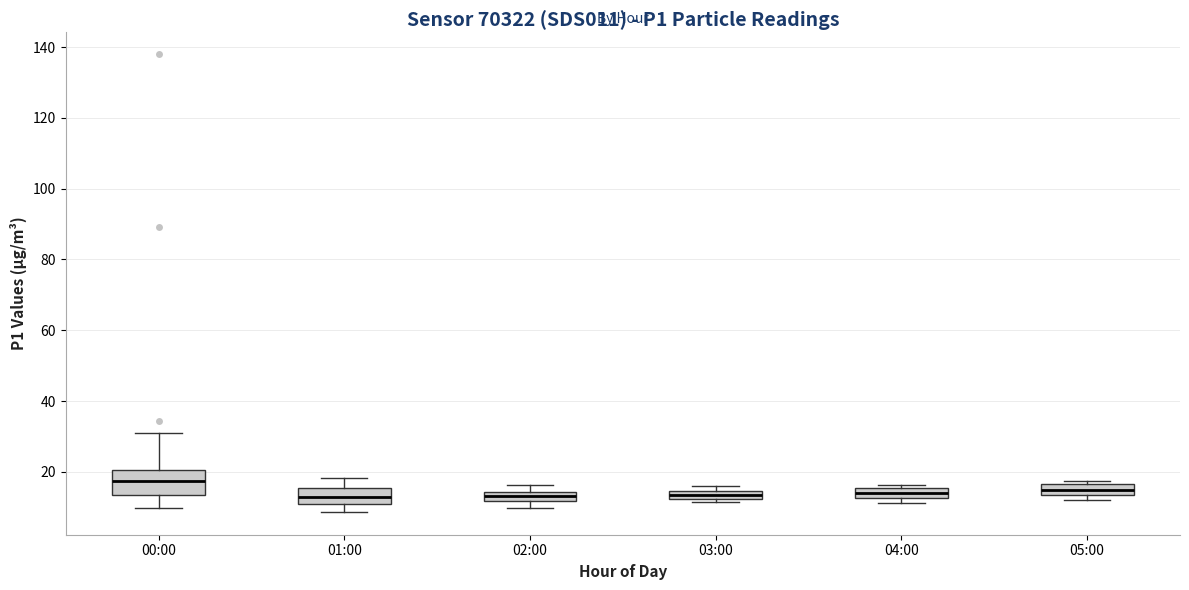

Where is the lower edge of the box for 05:00 on the y-axis? The values are not printed on the chart, so give them approximately, as read against the axis.

14